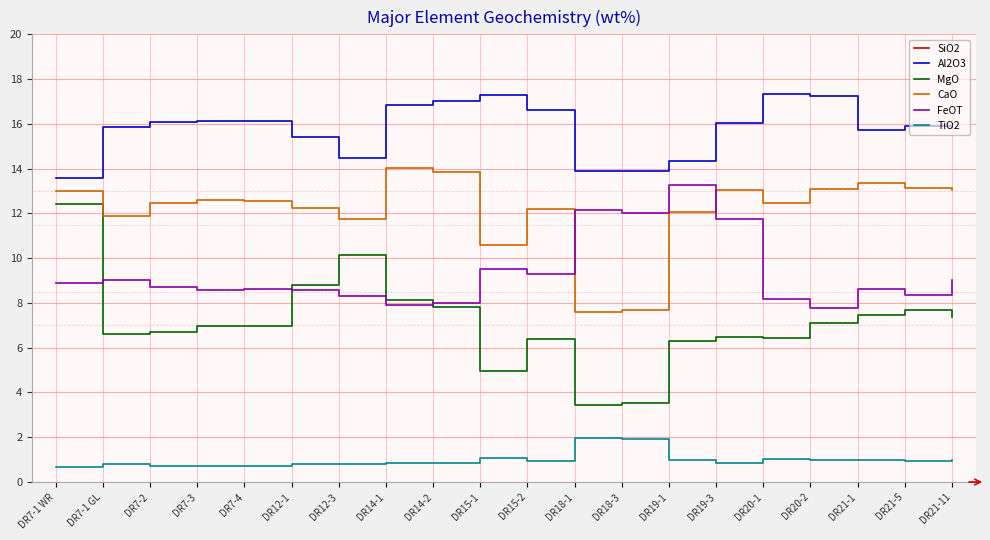

Is the value of Al2O3 at DR7-1 WR greater than the value of TiO2 at DR14-2?

Yes